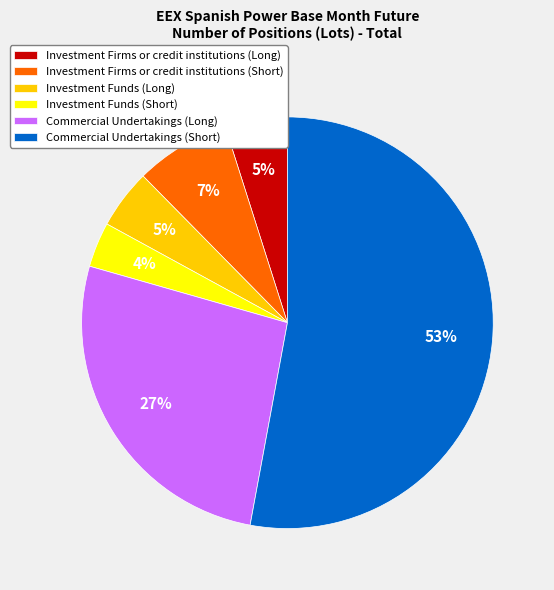

Count the number of slices in the pie.

6